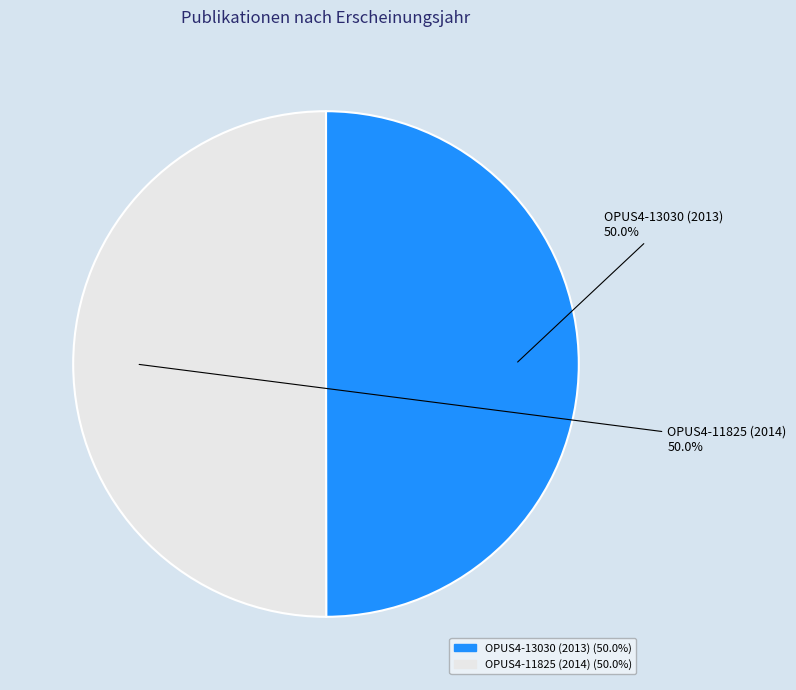

What is the total percentage of OPUS4-13030 (2013) and OPUS4-11825 (2014)?

100.0%